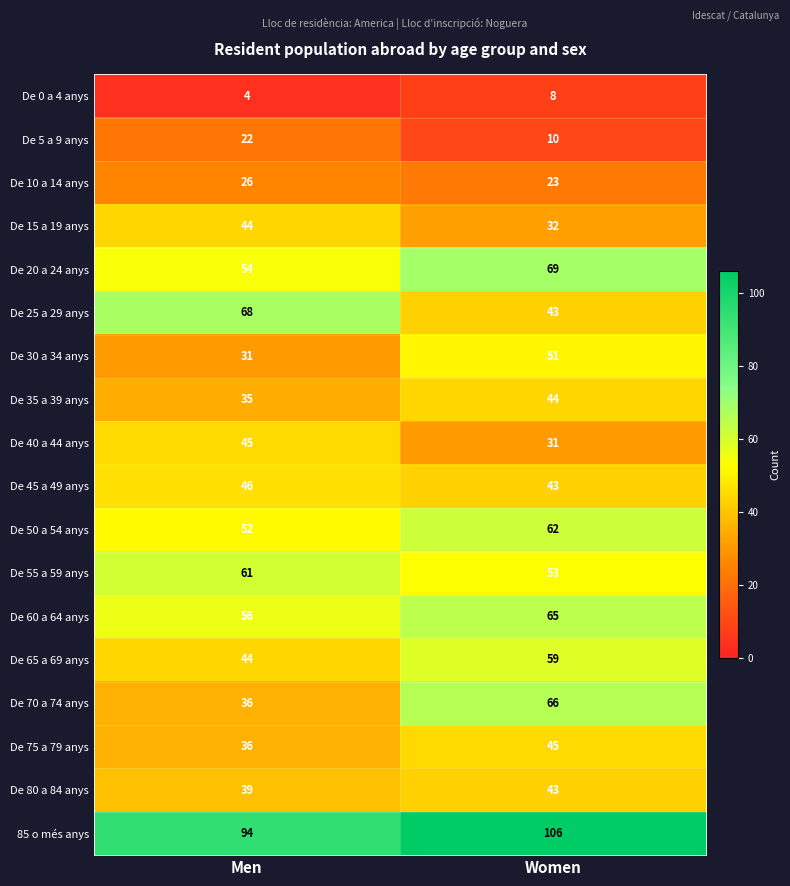

Where is De 10 a 14 anys nearest to the value 24?

Women